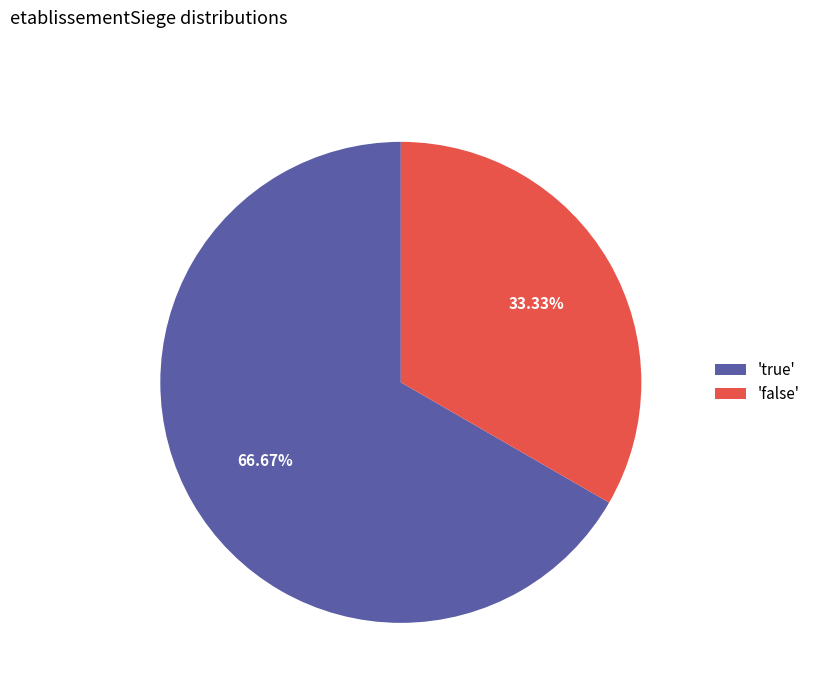

What is the ratio of the value at 'true' to the value at 'false'?

2.0